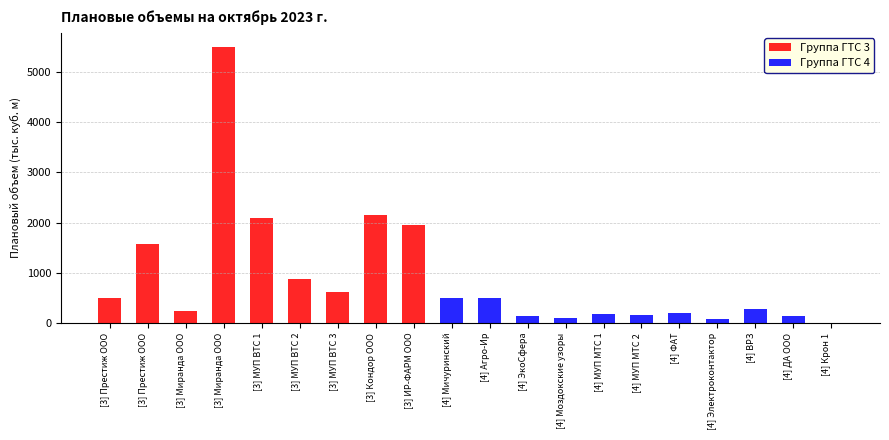

Does the chart contain any negative values?

No